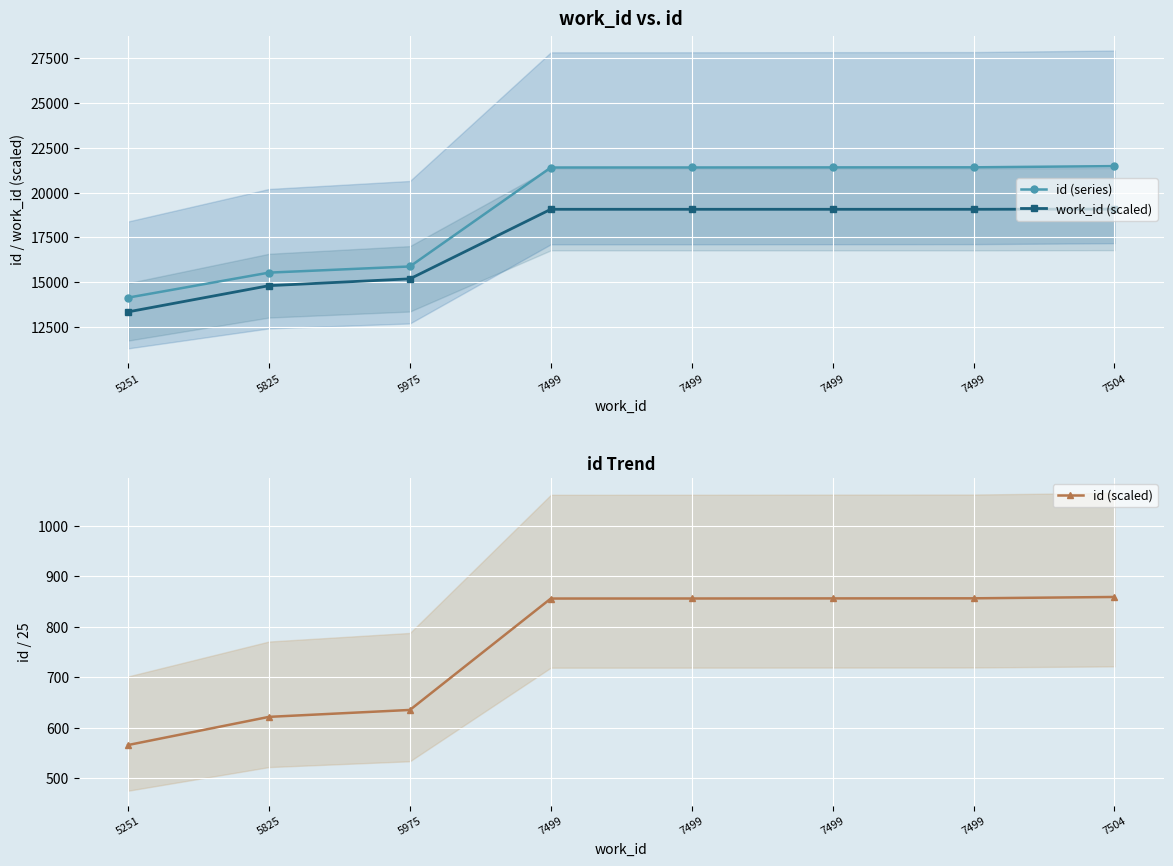

Between 5251 and 5975, which series saw the biggest shift?

work_id (scaled)